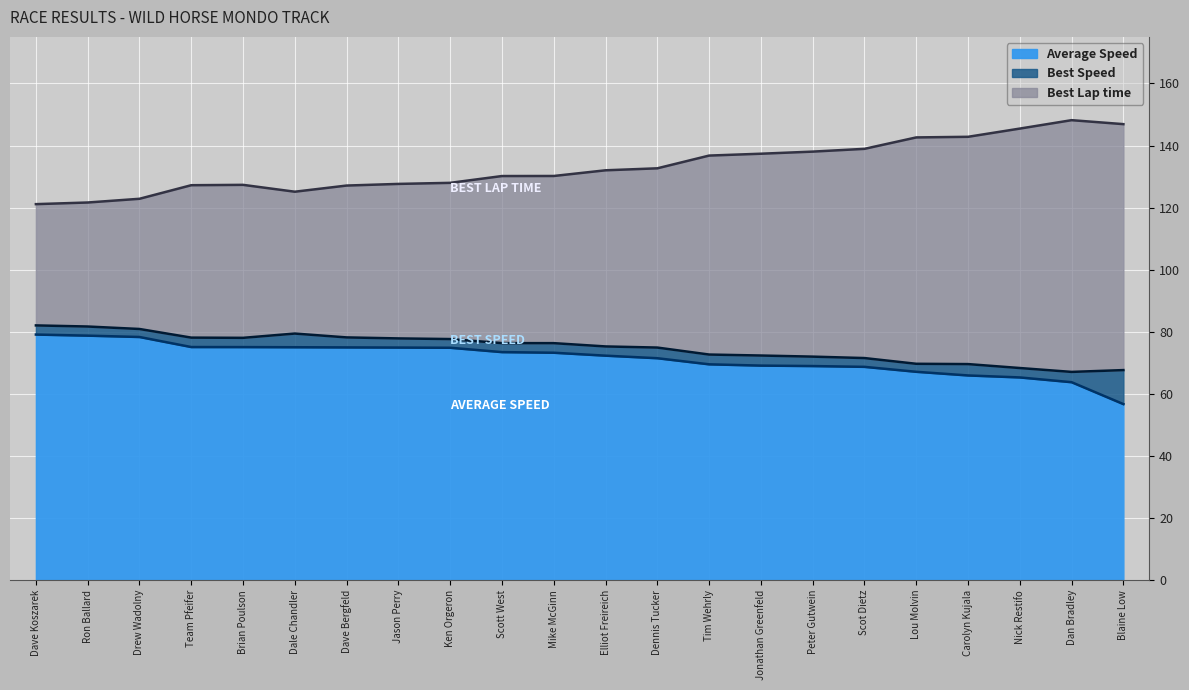

Read the Best Lap time value at Dale Chandler.

125.1